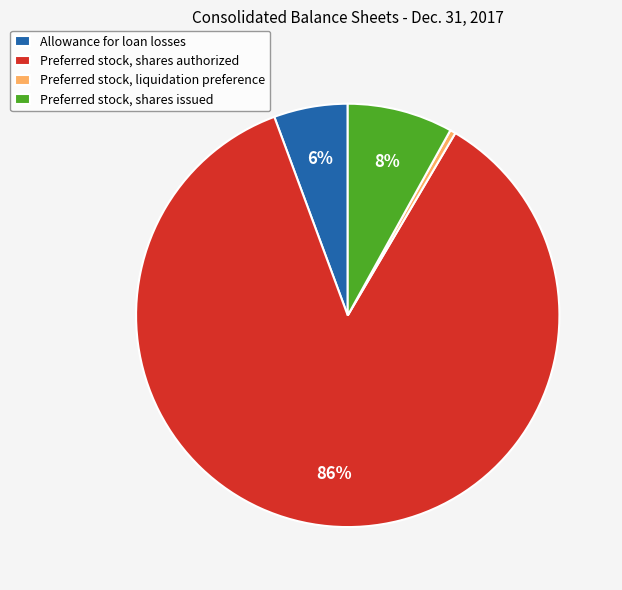

Which has a higher value, Preferred stock, liquidation preference or Preferred stock, shares issued?

Preferred stock, shares issued